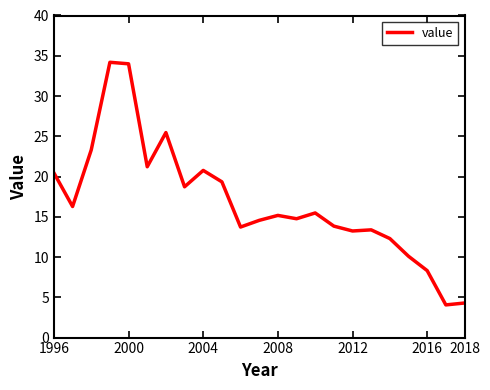

True or false: the data has more than 1 interior local peaks.

True